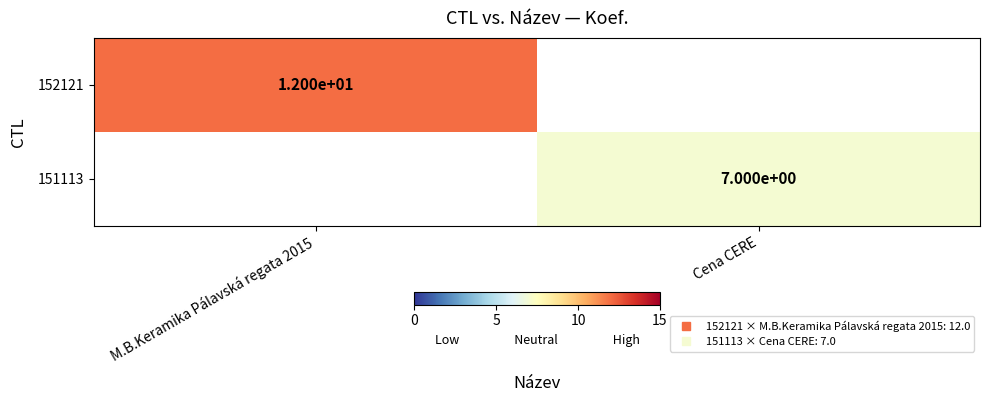

List the series in order of their overall mean, highest first.

152121, 151113